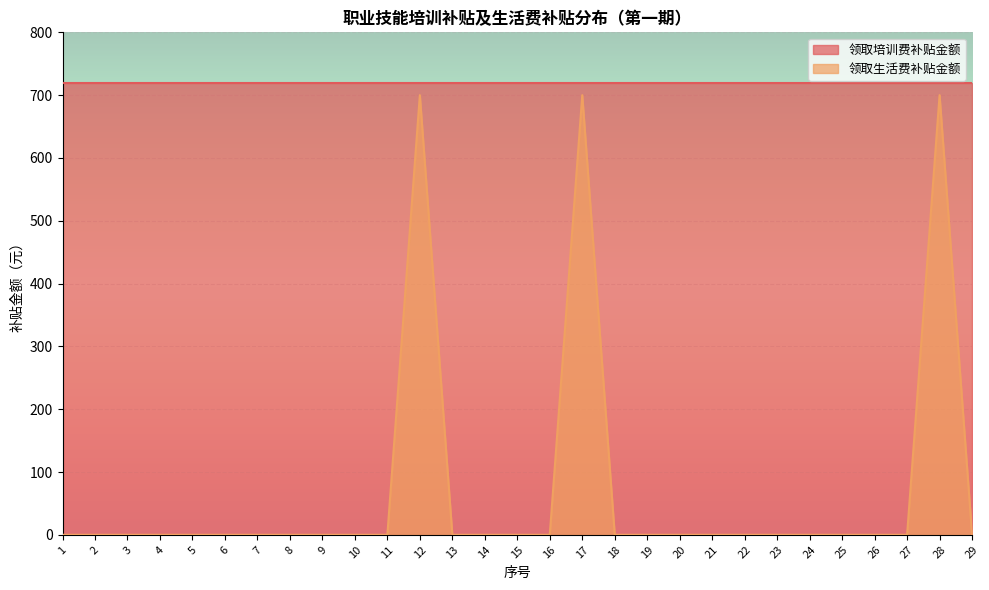

Rank the series at 25 from highest to lowest value.

领取培训费补贴金额, 领取生活费补贴金额